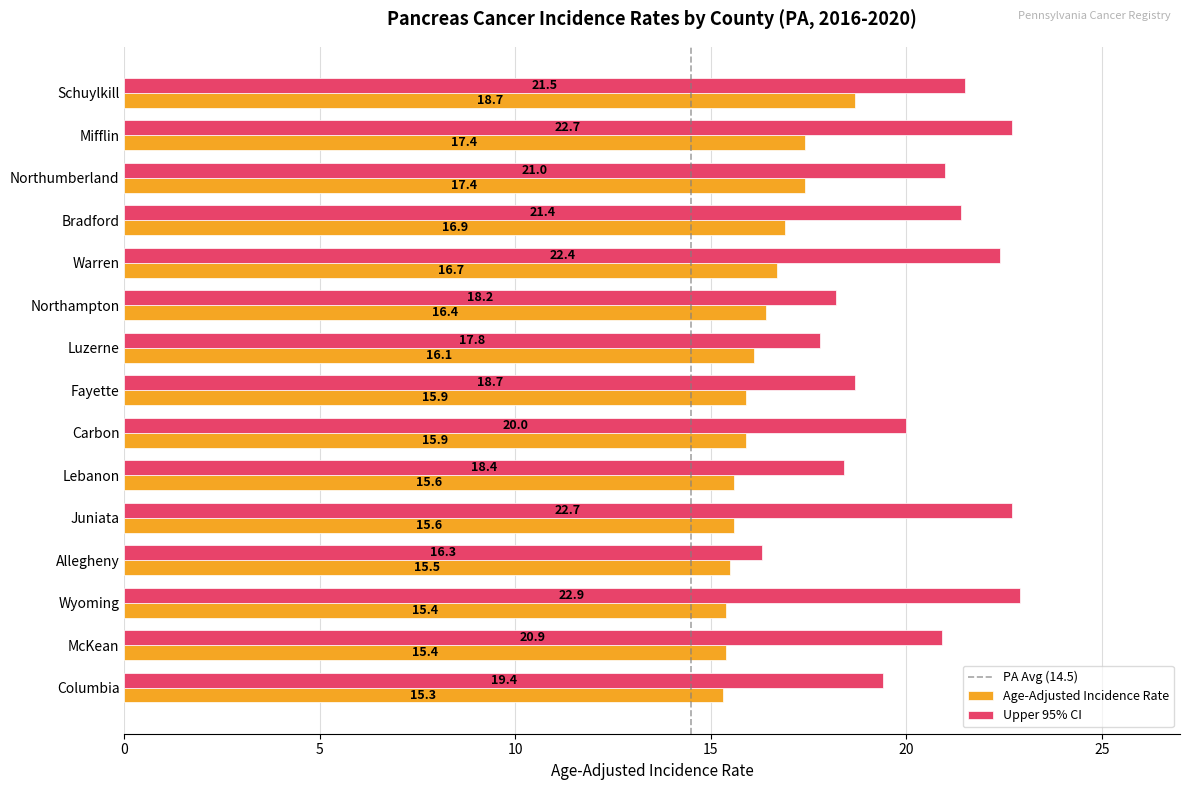

What is the difference between the highest and lowest values at Northampton?

1.8